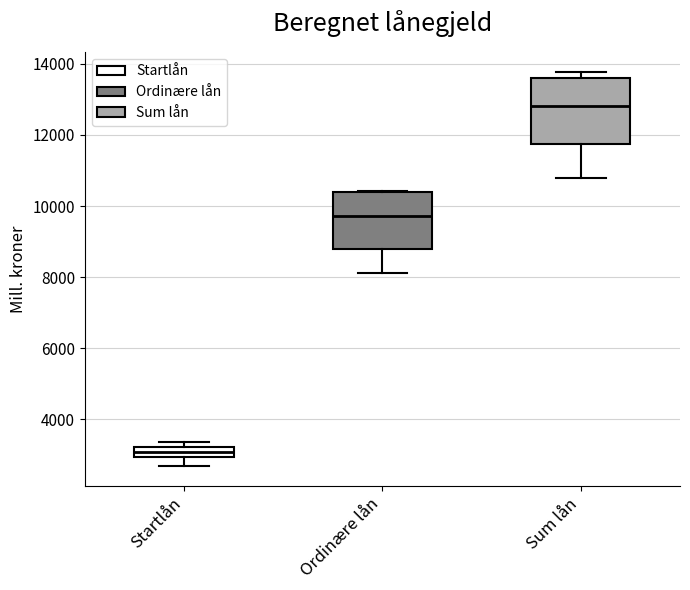

Where is the upper edge of the box for Ordinære lån on the y-axis? The values are not printed on the chart, so give them approximately, as read against the axis.

10400